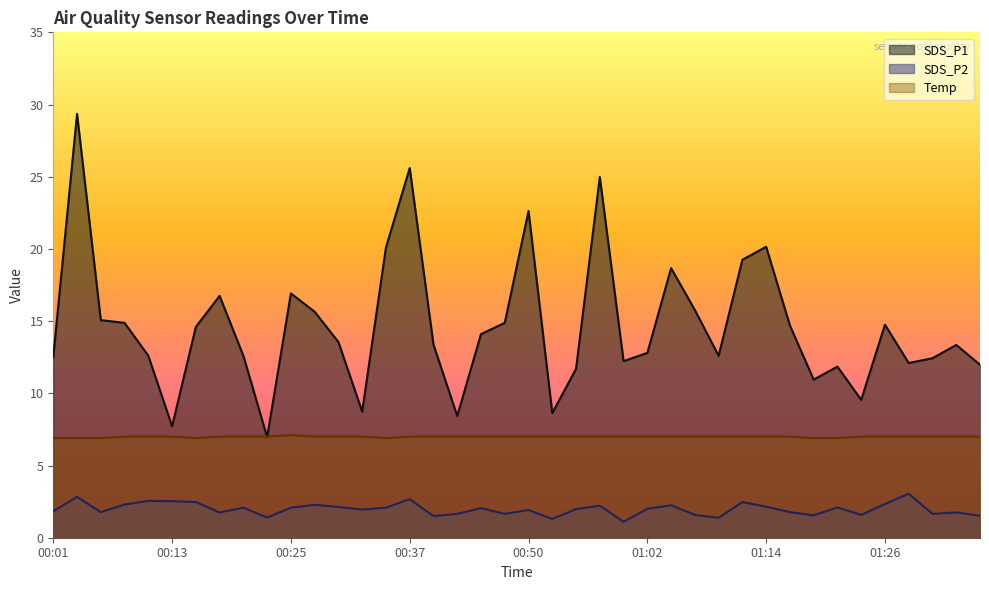

List the labels in order of Temp value, largest first.

00:25, 00:08, 00:11, 00:13, 00:18, 00:20, 00:23, 00:28, 00:30, 00:32, 00:37, 00:40, 00:42, 00:45, 00:47, 00:50, 00:52, 00:54, 00:57, 00:59, 01:02, 01:04, 01:07, 01:09, 01:12, 01:14, 01:16, 01:24, 01:26, 01:29, 01:31, 01:34, 01:36, 00:01, 00:03, 00:06, 00:15, 00:35, 01:19, 01:21